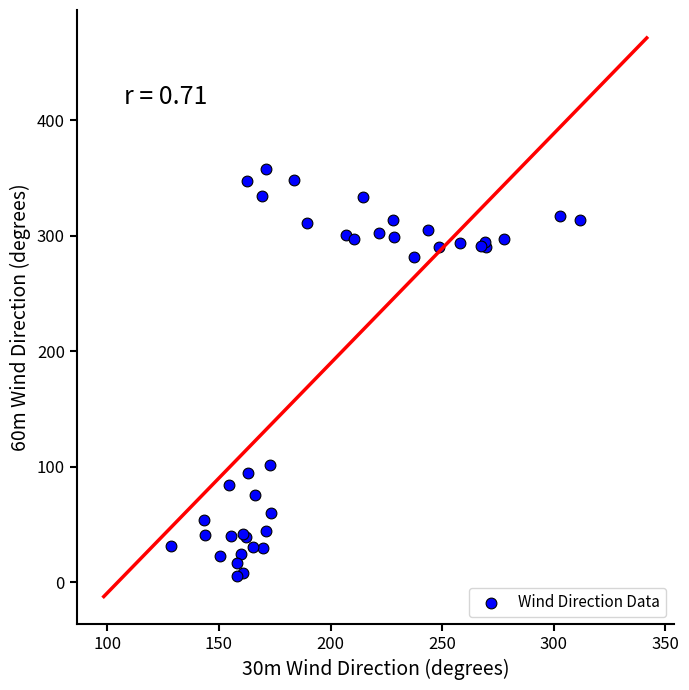

What Y value in the scatter plot is closest to 181?

101.9